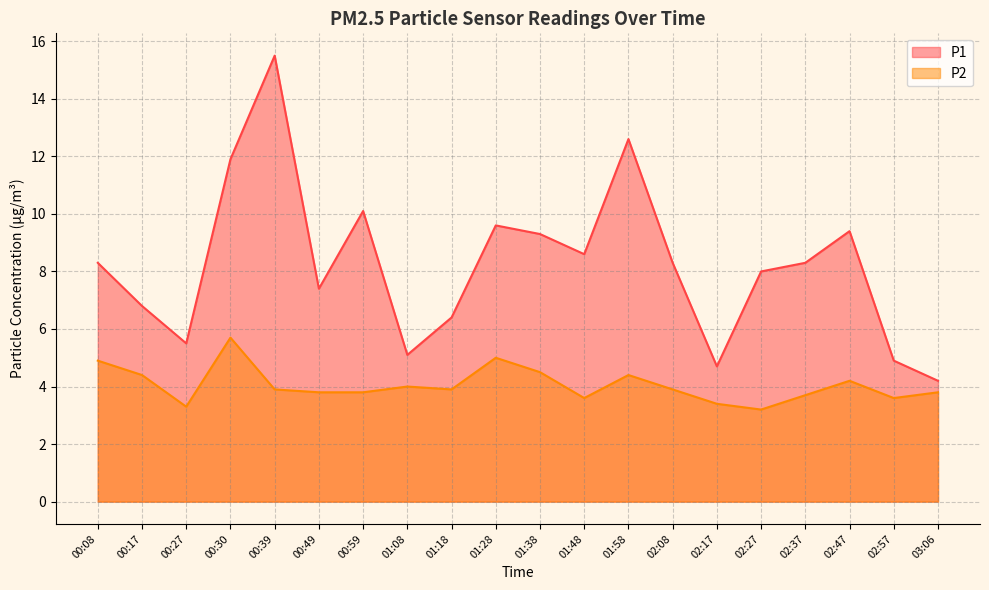

How many interior local valleys does the P1 series have?

5